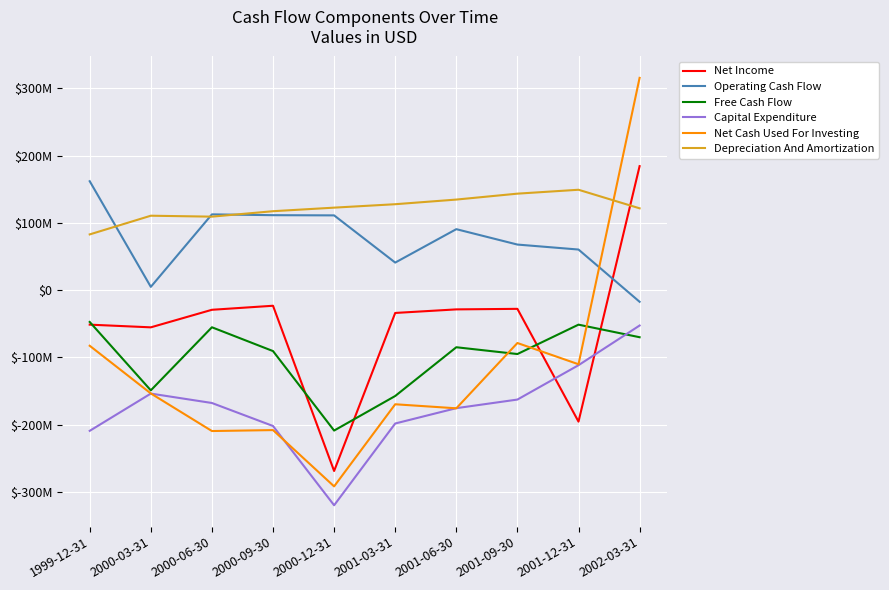

What is the label of the 5th point from the left?

2000-12-31